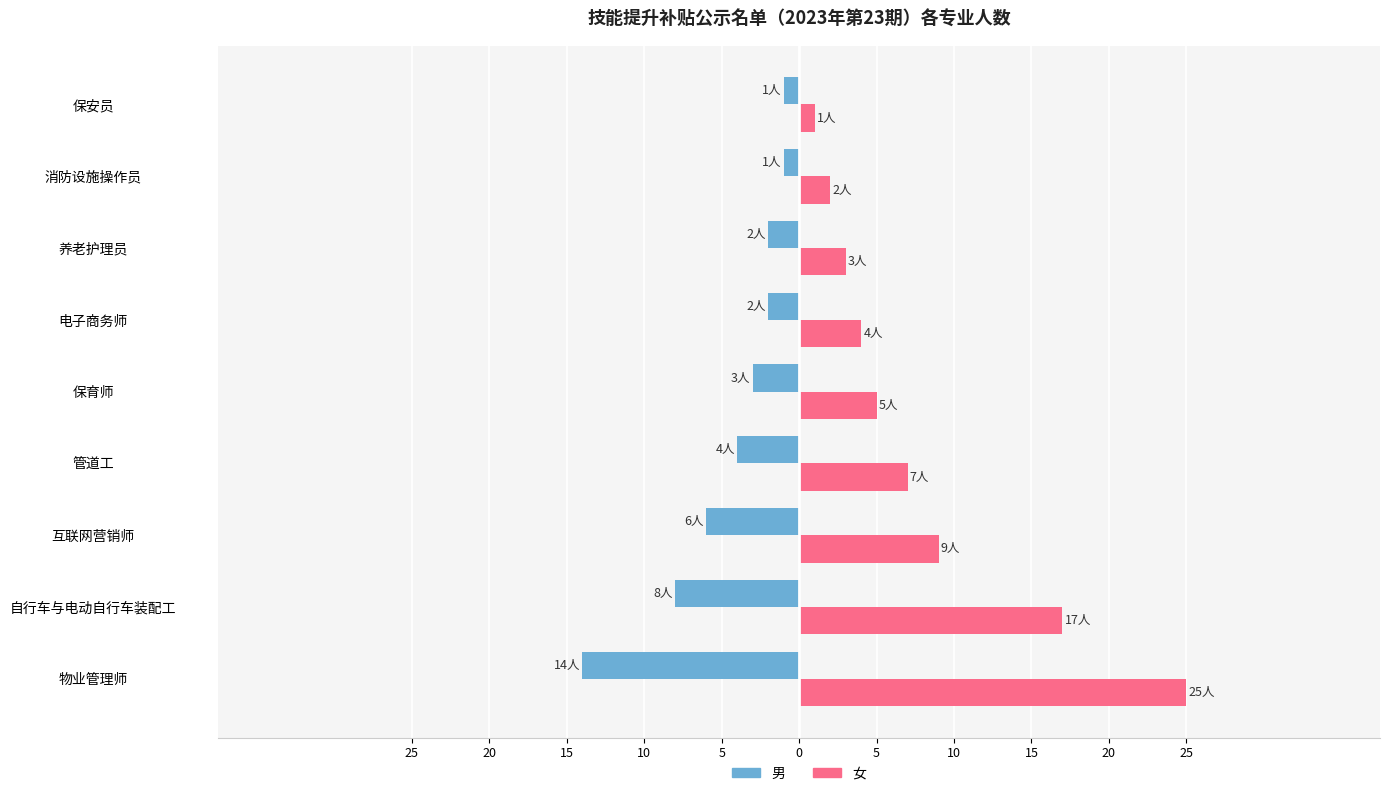

What is the difference between the maximum and minimum values in the 男 series?

13